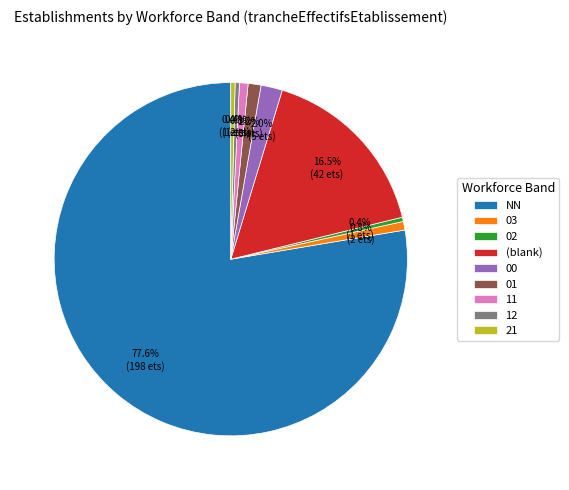

How many segments does this pie chart have?

9